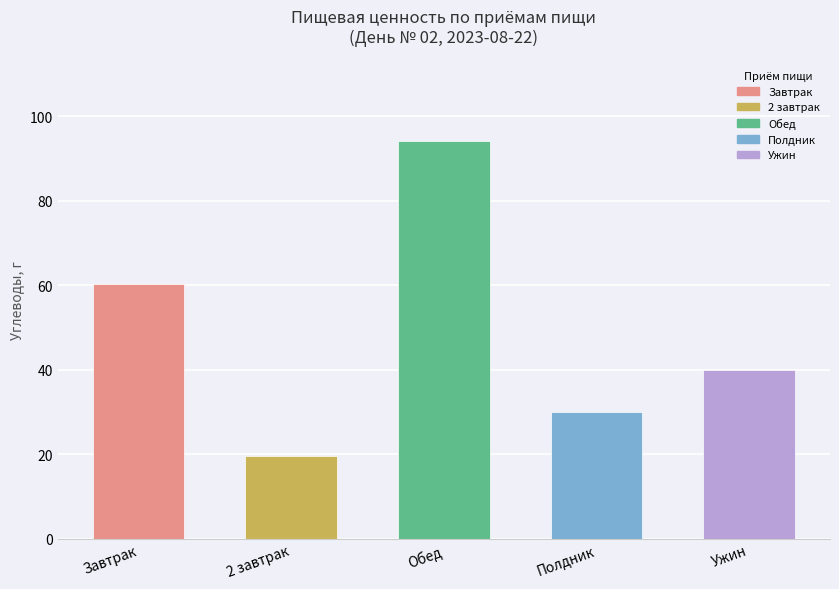

At which label does the data first exceed 39?

Завтрак